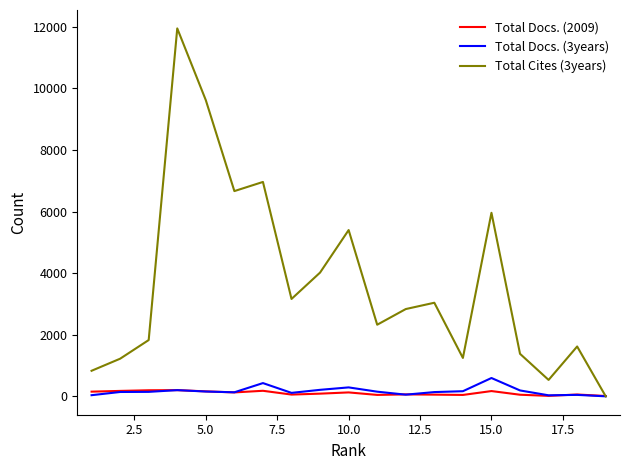

What is the average value of the Total Docs. (3years) series?

170